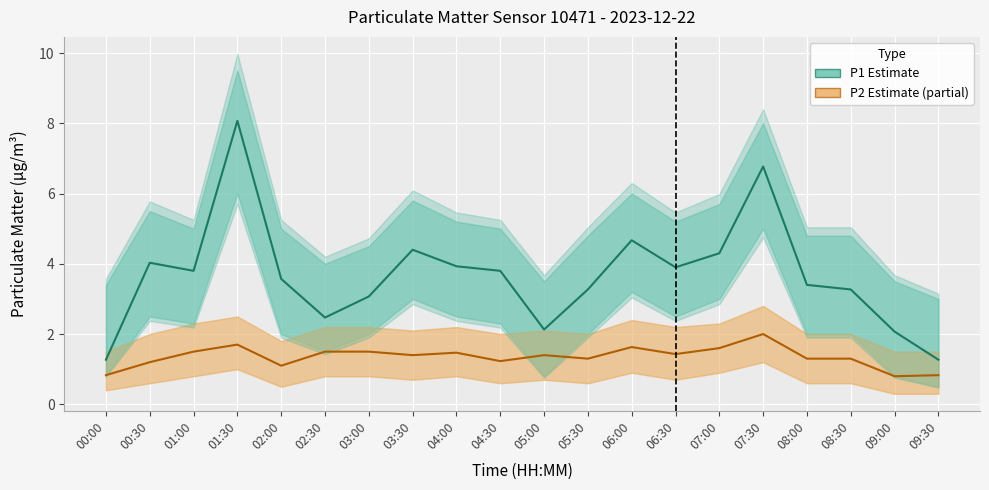

At which label does P1 (PM10 estimate) first exceed 3?

00:30